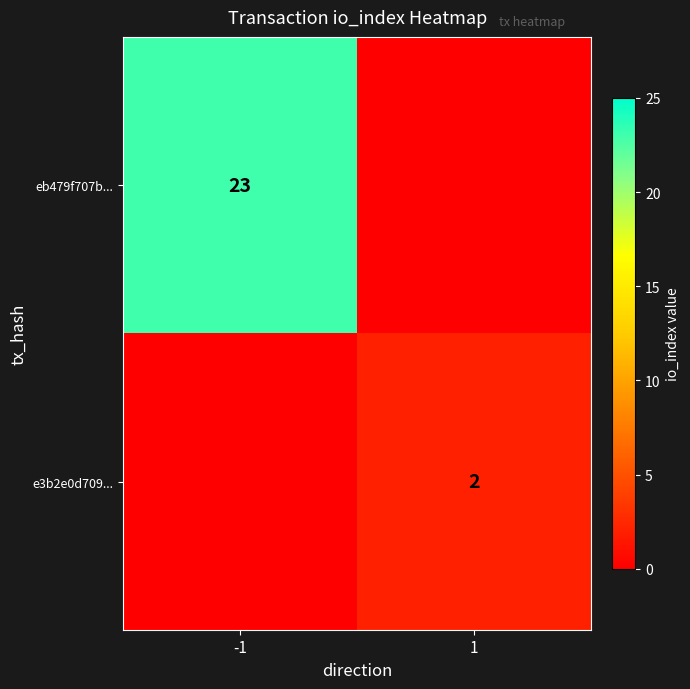

The value of eb479f707b... at -1 is 23. True or false?

True